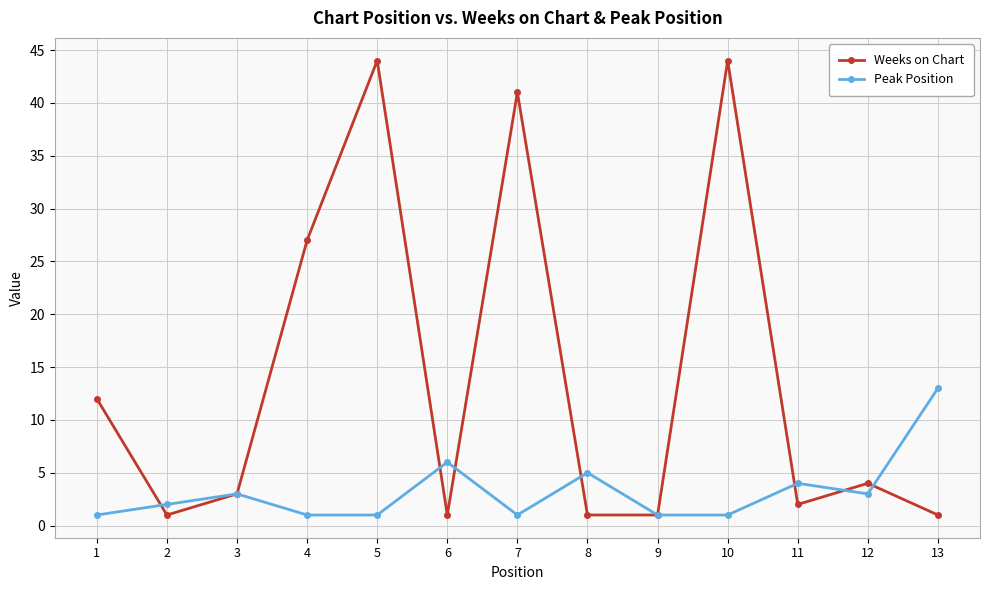

The value of Peak Position at 8 is 5. True or false?

True